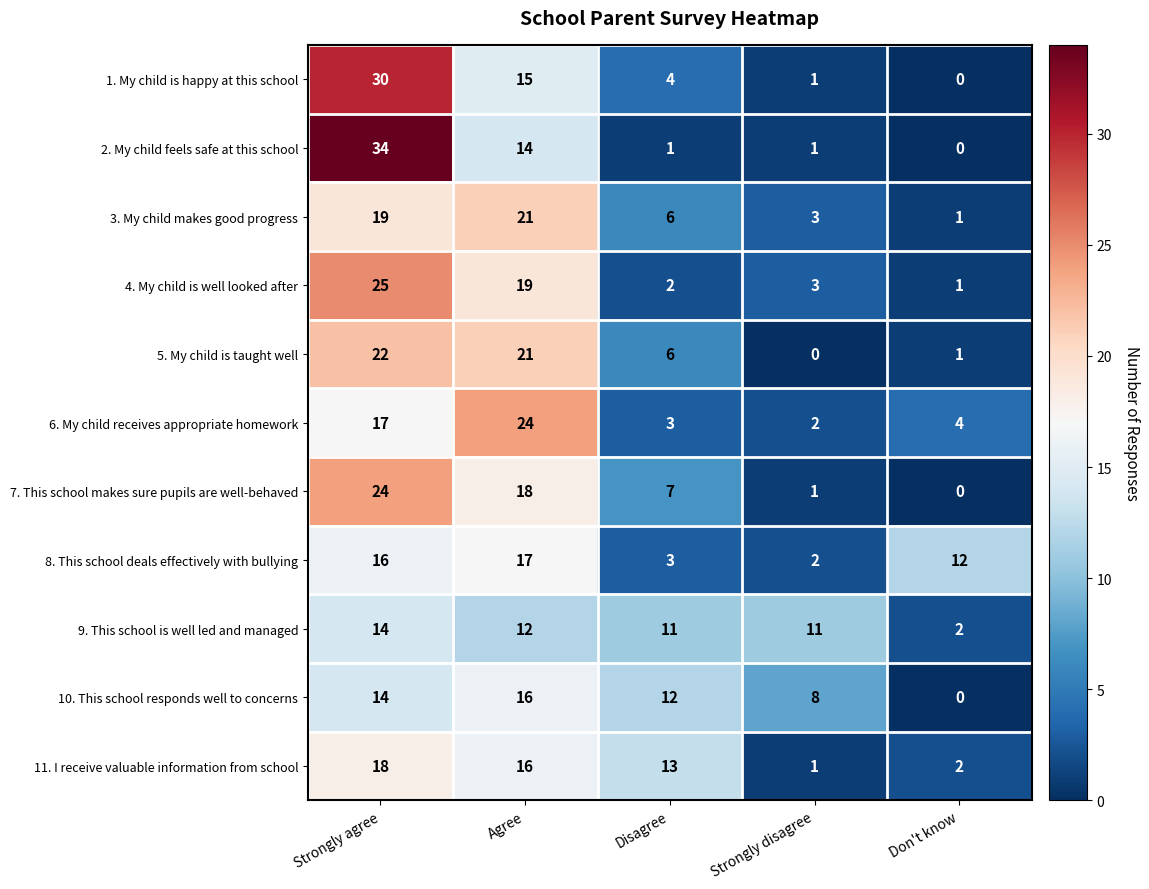

Is it true that 9. This school is well led and managed equals 12 at Agree?

True